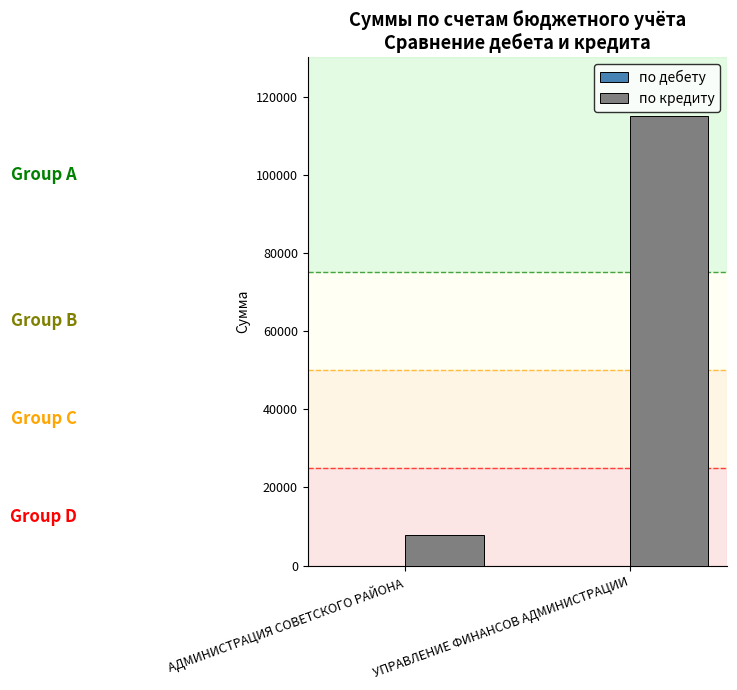

What is the sum of all values?

122831